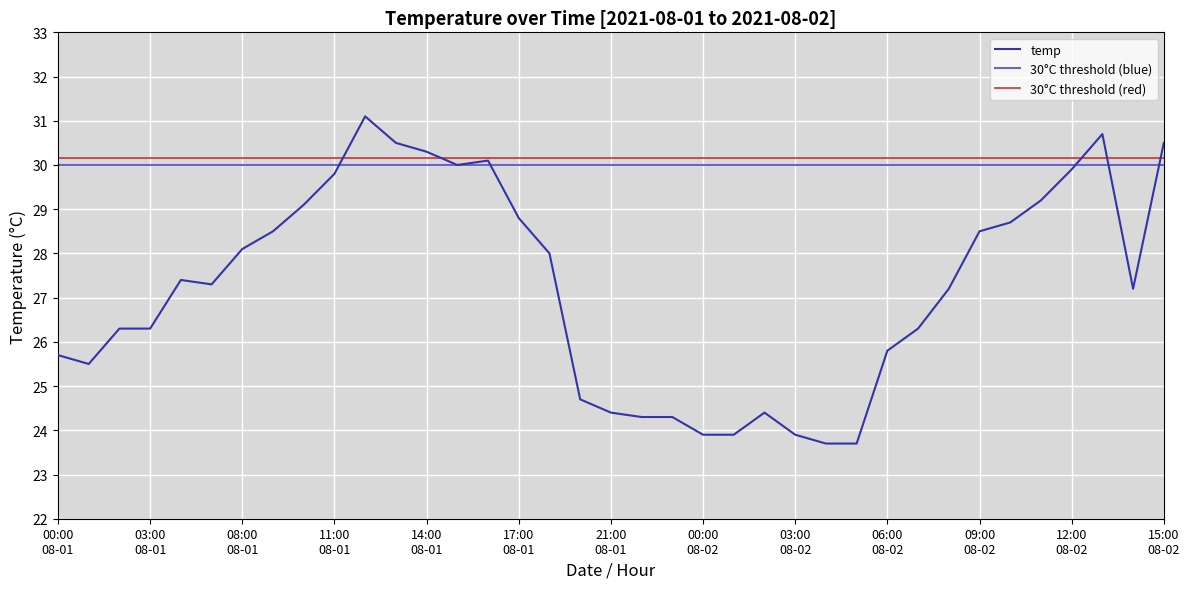

How many values are below 27?

16